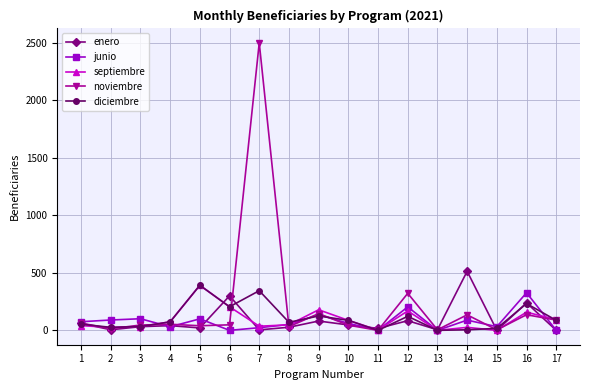

Is the value of junio at 17 greater than the value of diciembre at 12?

No